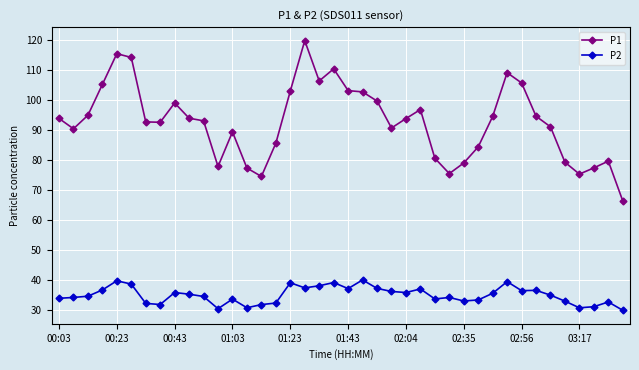

True or false: P2 and P1 cross at least once.

False